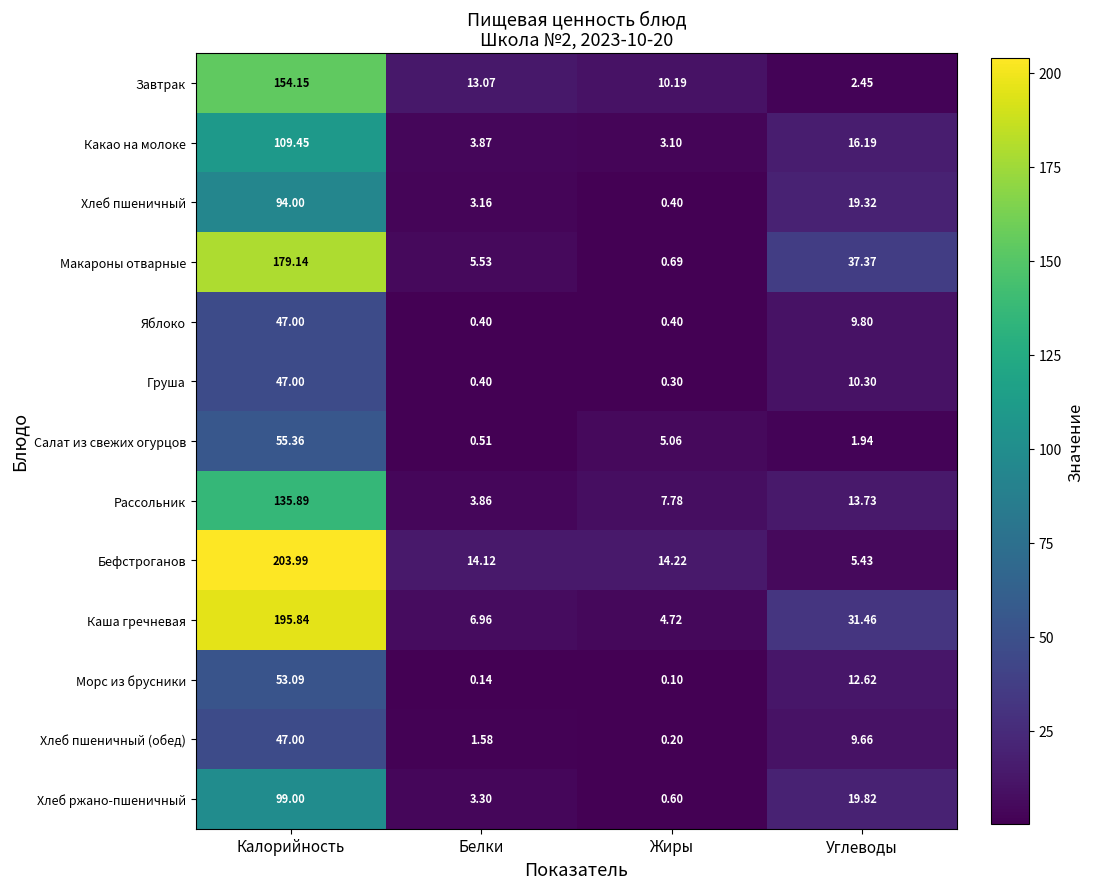

At which label does Бефстроганов reach its peak?

Калорийность